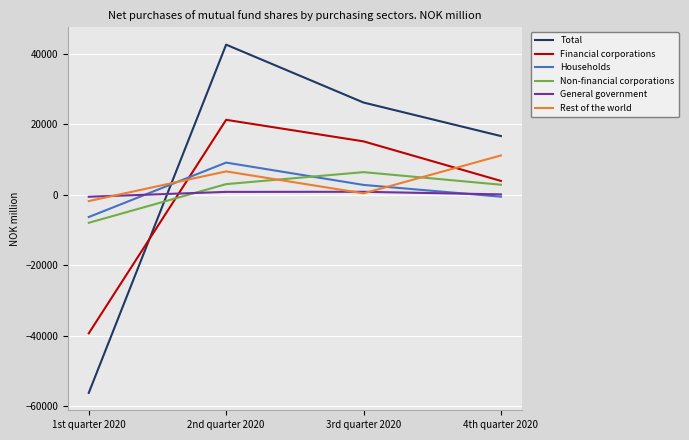

Which series changed the most between 1st quarter 2020 and 2nd quarter 2020?

Total